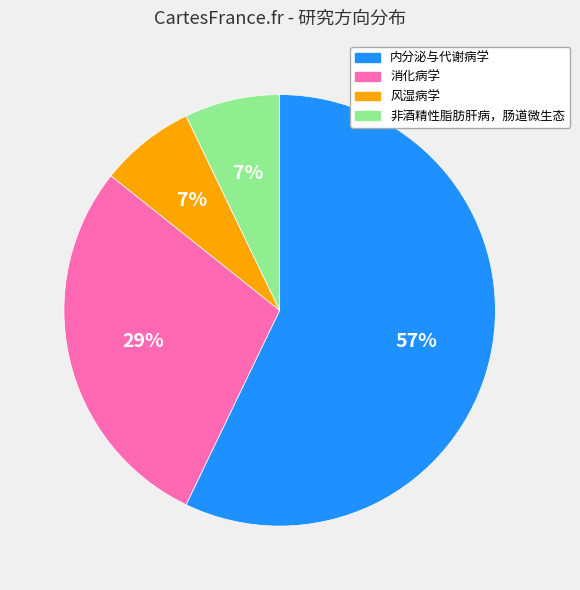

Count the number of slices in the pie.

4